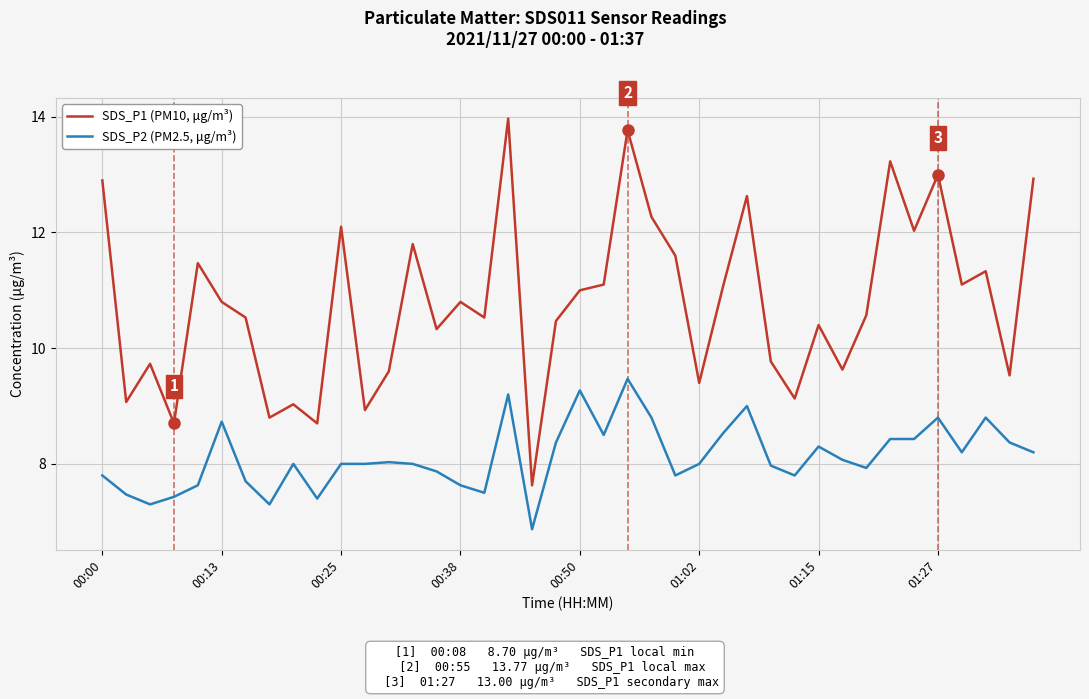

How many lines are shown in the chart?

2